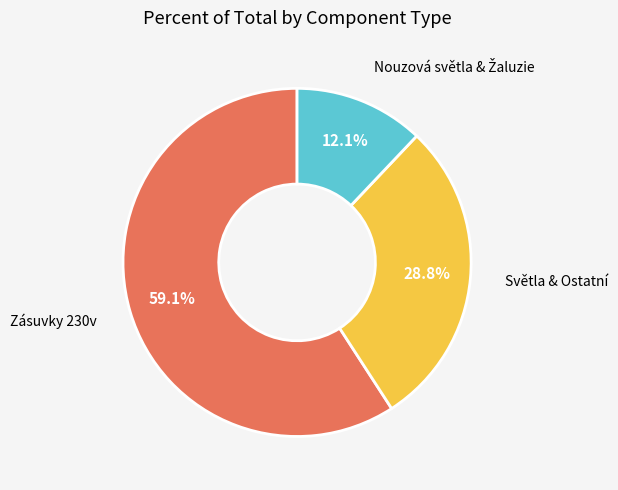

To the nearest percent, what is the difference between the largest and smallest slice percentages?

47%